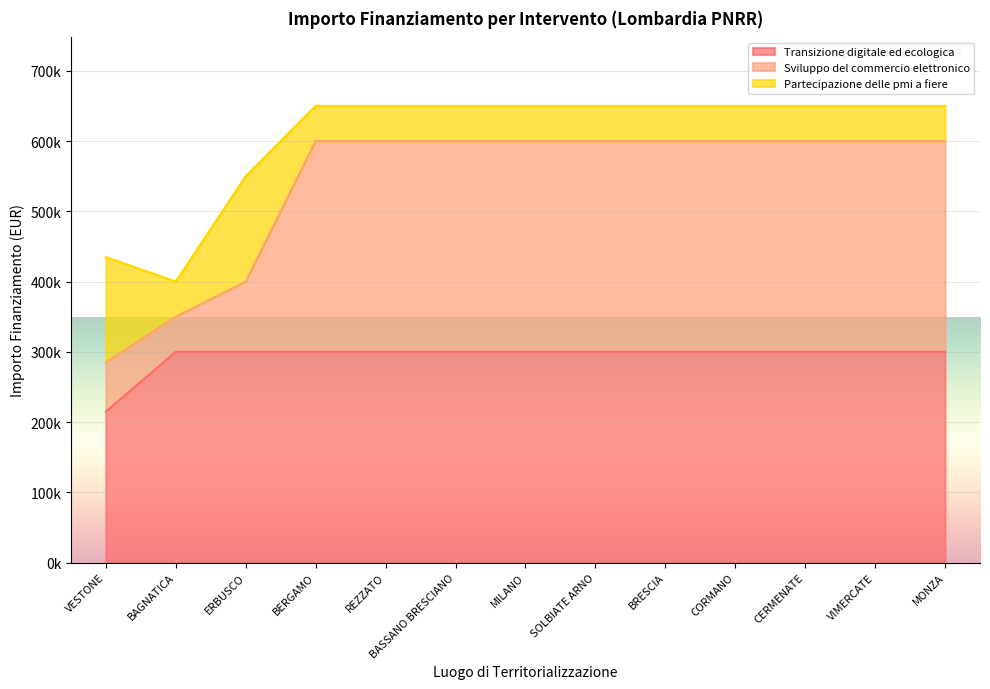

What is the value of the Transizione digitale ed ecologica point at the 7th from the left?

300000